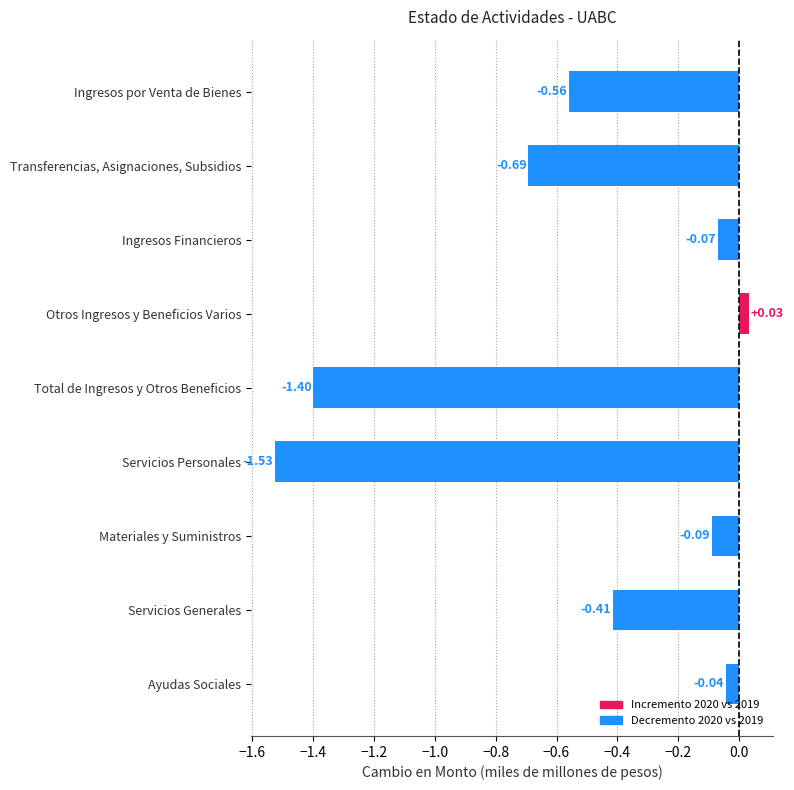

Where is the data nearest to the value 0?

Otros Ingresos y Beneficios Varios